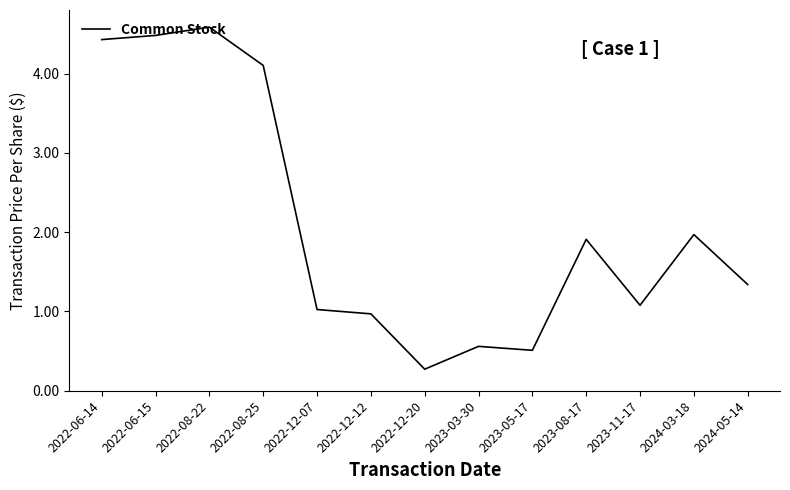

How many lines are shown in the chart?

1